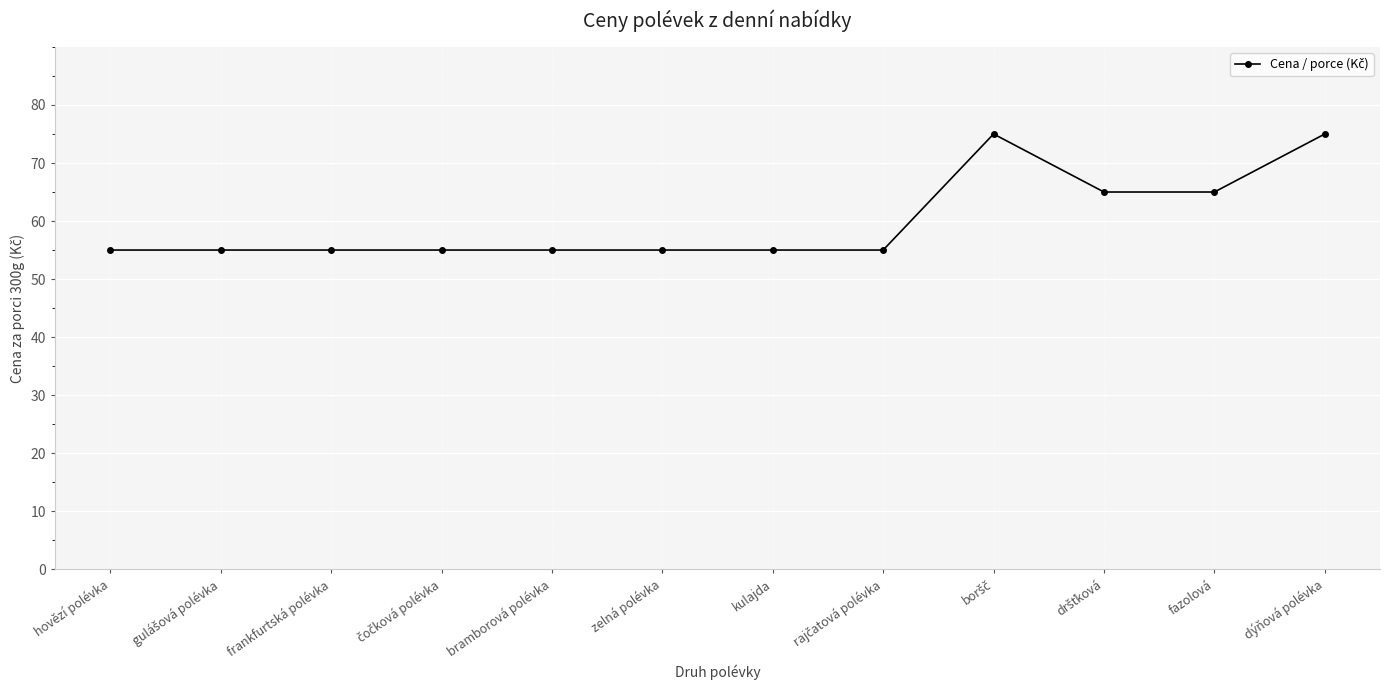

What is the average value?

60